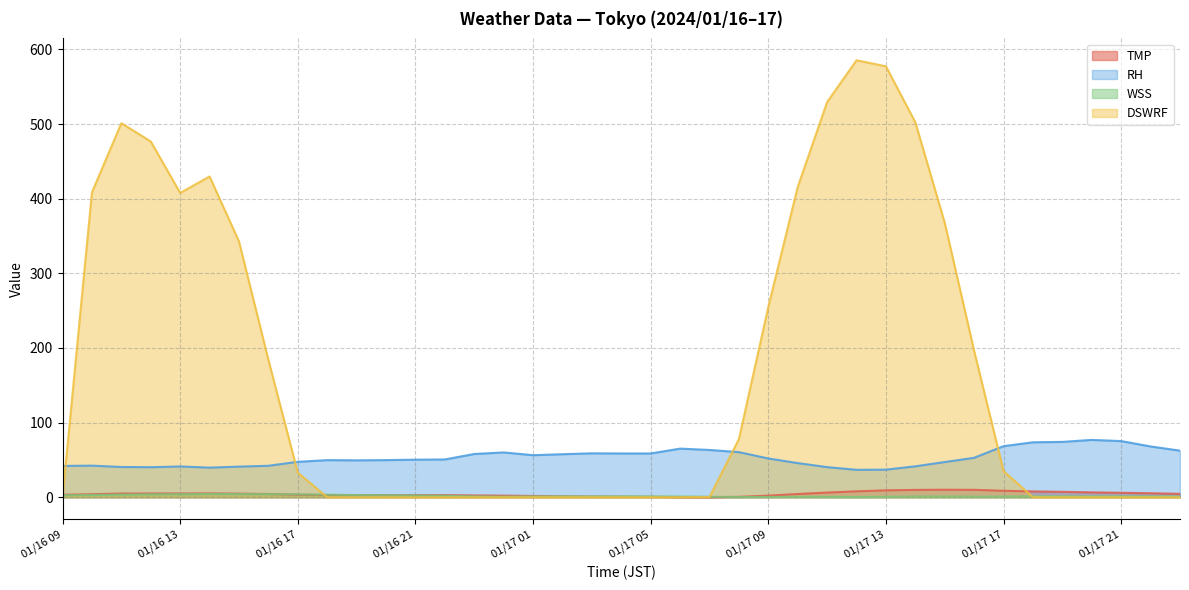

Where do TMP and WSS first cross each other?

01/16 16 and 01/16 17